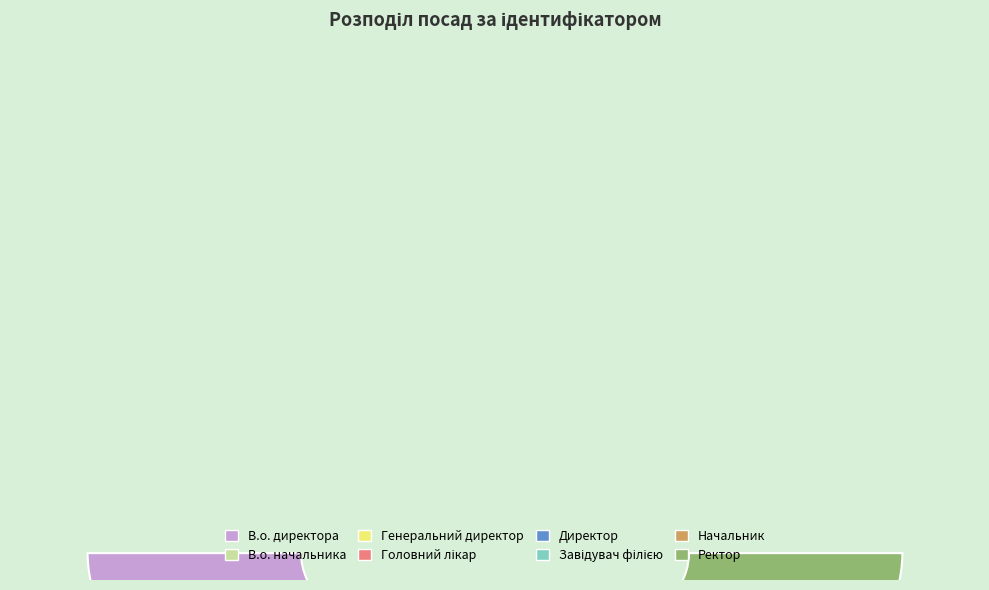

Does Завідувач філією represent more than half of the total?

No